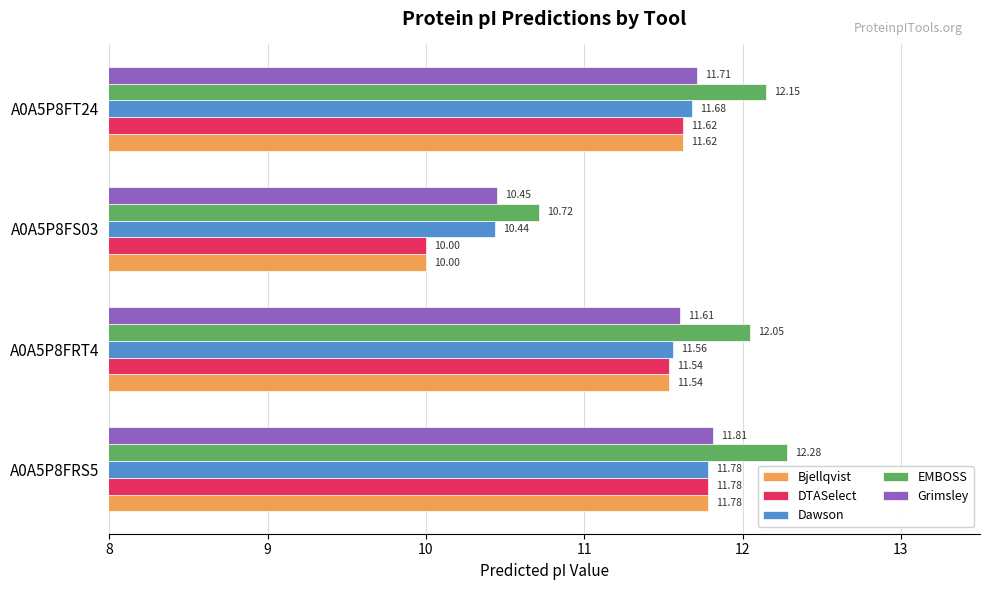

What is the difference between the second highest and minimum values in the EMBOSS series?

1.4